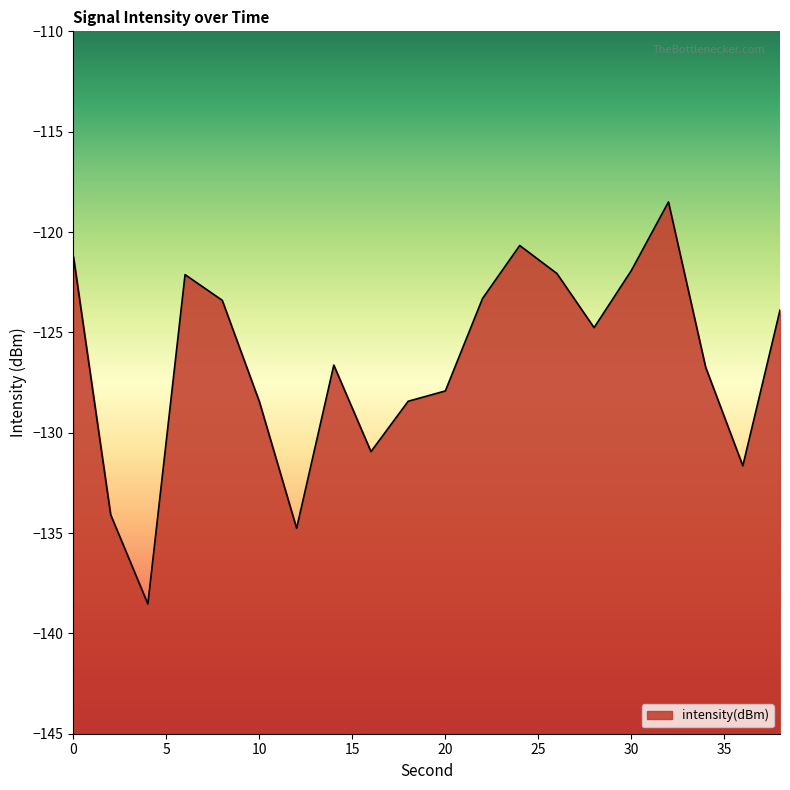

What is the approximate value at 30?

-121.9